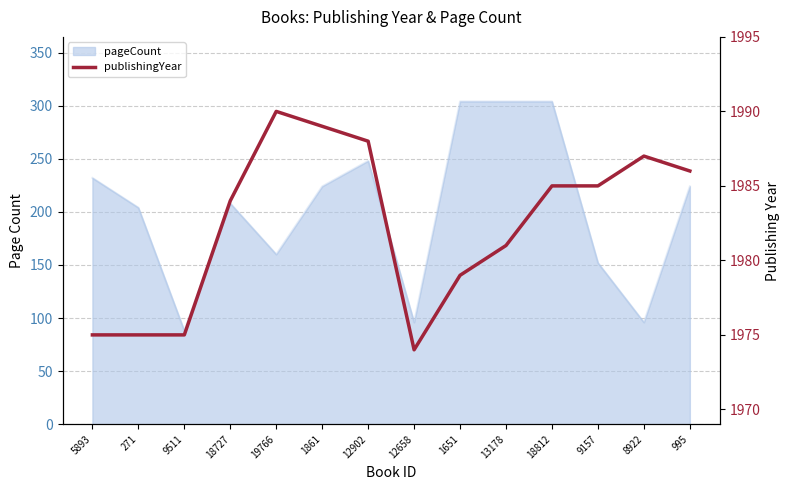

List the labels in order of value, largest first.

19766, 1861, 12902, 8922, 995, 18812, 9157, 18727, 13178, 1651, 5893, 271, 9511, 12658